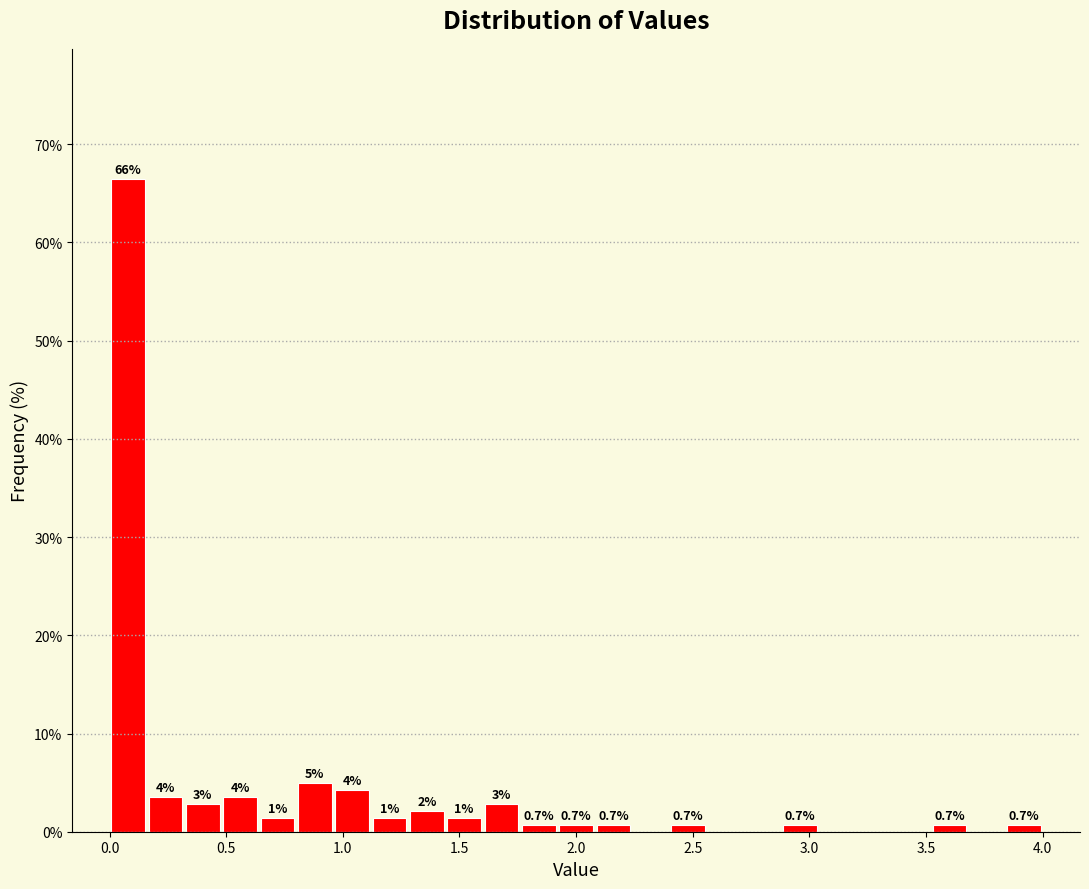

Around what value on the x-axis is the tallest bar? Give the approximate position of its centre, as read against the axis.

0.10